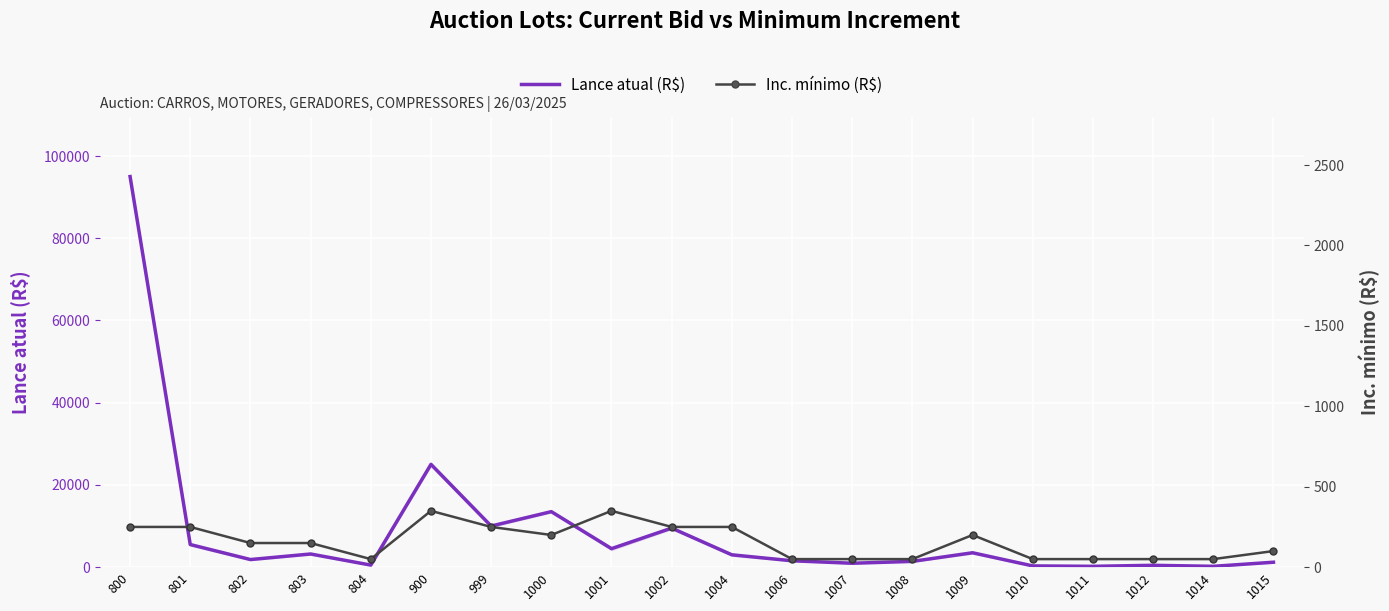

List the series in order of their peak value, lowest first.

Inc. mínimo (R$), Lance atual (R$)